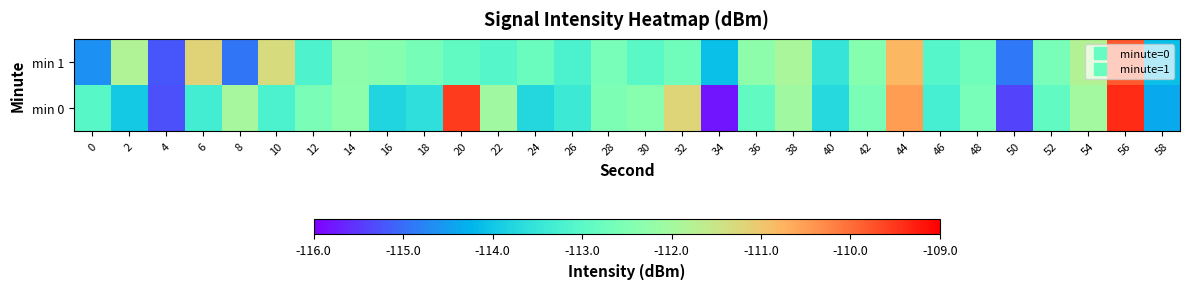

Reading left to right, extract all data points from this chart.

min 0: 0=-113.0	2=-114.0	4=-115.3	6=-113.3	8=-112.0	10=-113.2	12=-112.6	14=-112.3	16=-113.8	18=-113.6	20=-109.5	22=-112.0	24=-113.7	26=-113.4	28=-112.5	30=-112.4	32=-111.2	34=-115.8	36=-112.9	38=-112.0	40=-113.7	42=-112.6	44=-110.5	46=-113.3	48=-112.6	50=-115.4	52=-112.9	54=-112.0	56=-109.4	58=-114.4
min 1: 0=-114.7	2=-111.8	4=-115.2	6=-111.2	8=-114.9	10=-111.3	12=-113.2	14=-112.3	16=-112.4	18=-112.6	20=-112.9	22=-113.1	24=-112.8	26=-113.2	28=-112.6	30=-113.0	32=-112.7	34=-114.1	36=-112.3	38=-111.9	40=-113.5	42=-112.4	44=-110.8	46=-113.1	48=-112.7	50=-114.9	52=-112.6	54=-111.8	56=-109.8	58=-114.1